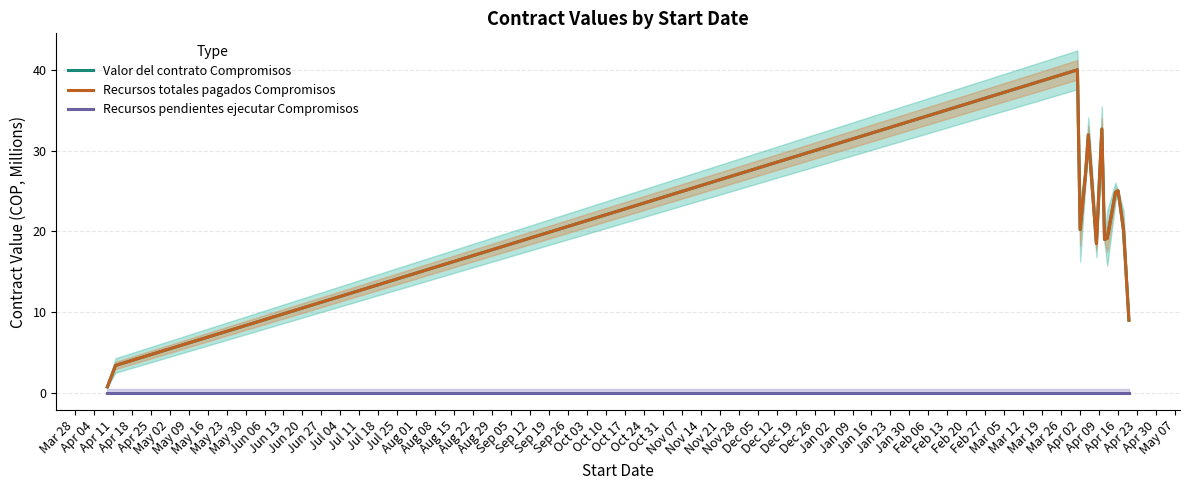

In Valor del contrato Compromisos, how many points are higher than both neighbors (excluding endpoints)?

4